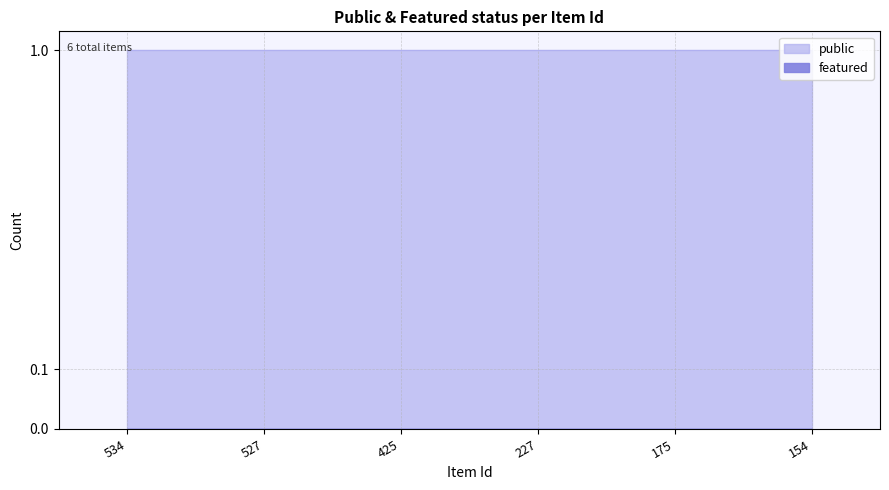

Which category has the lowest value across all series?

534